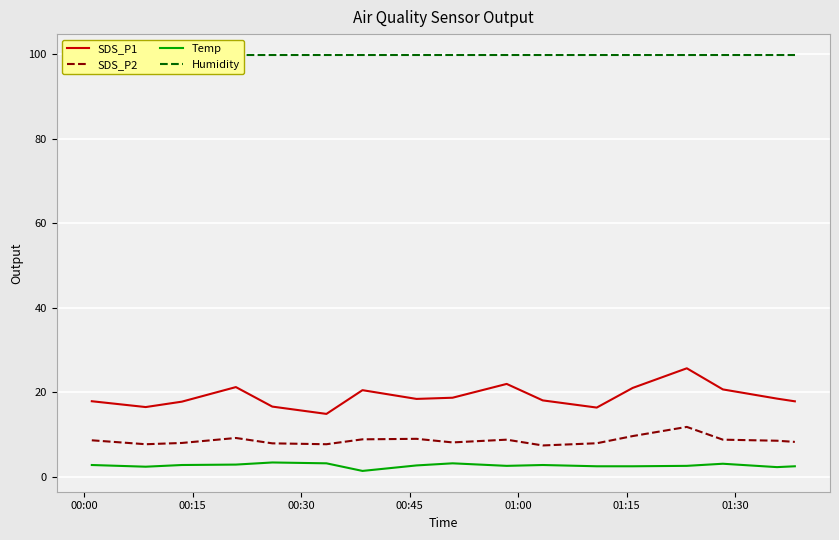

What is the maximum value shown in the chart?

99.9